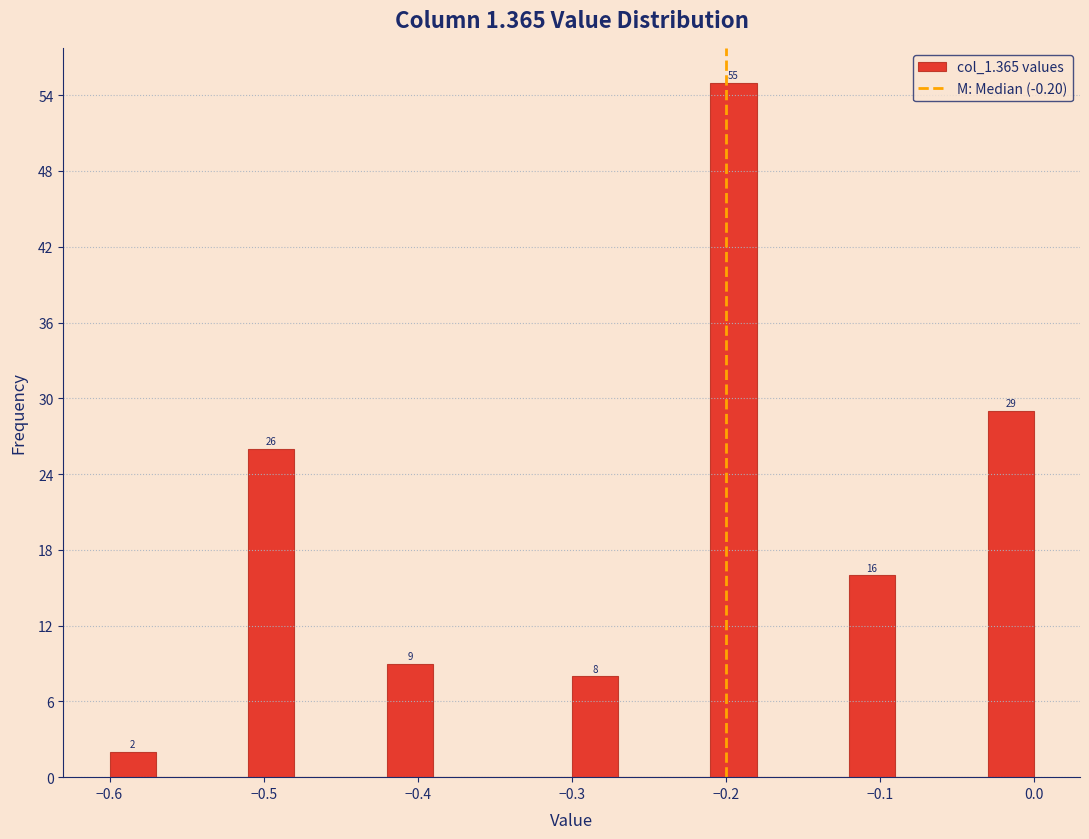

Around what value on the x-axis is the tallest bar? Give the approximate position of its centre, as read against the axis.

-0.19